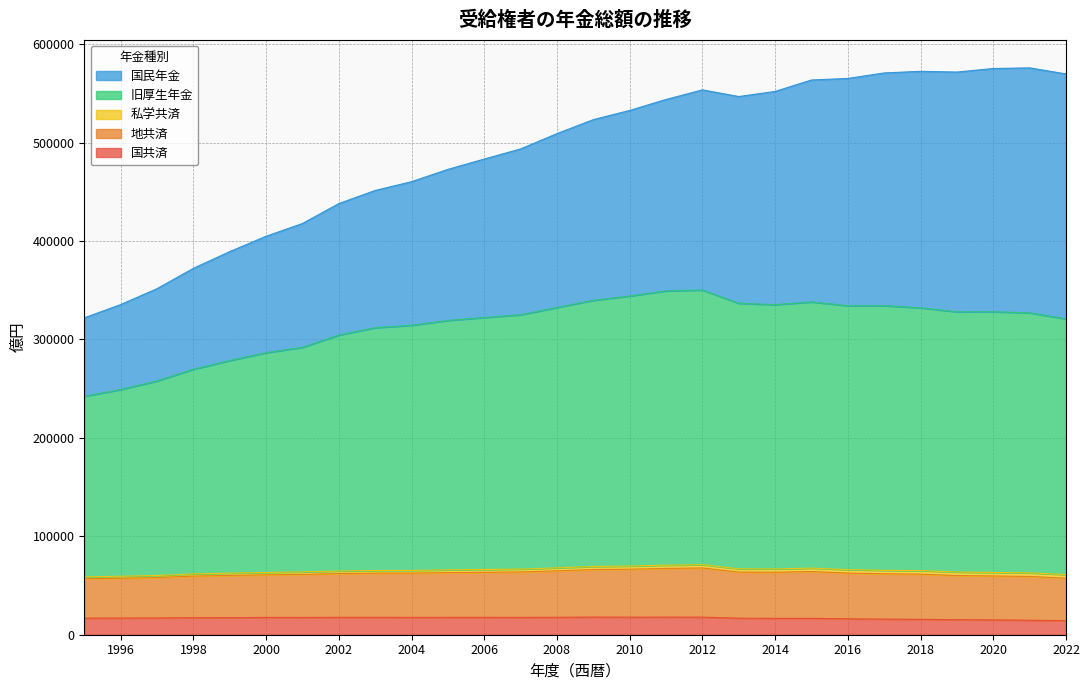

What is the lowest value of the 国共済 series?

14258